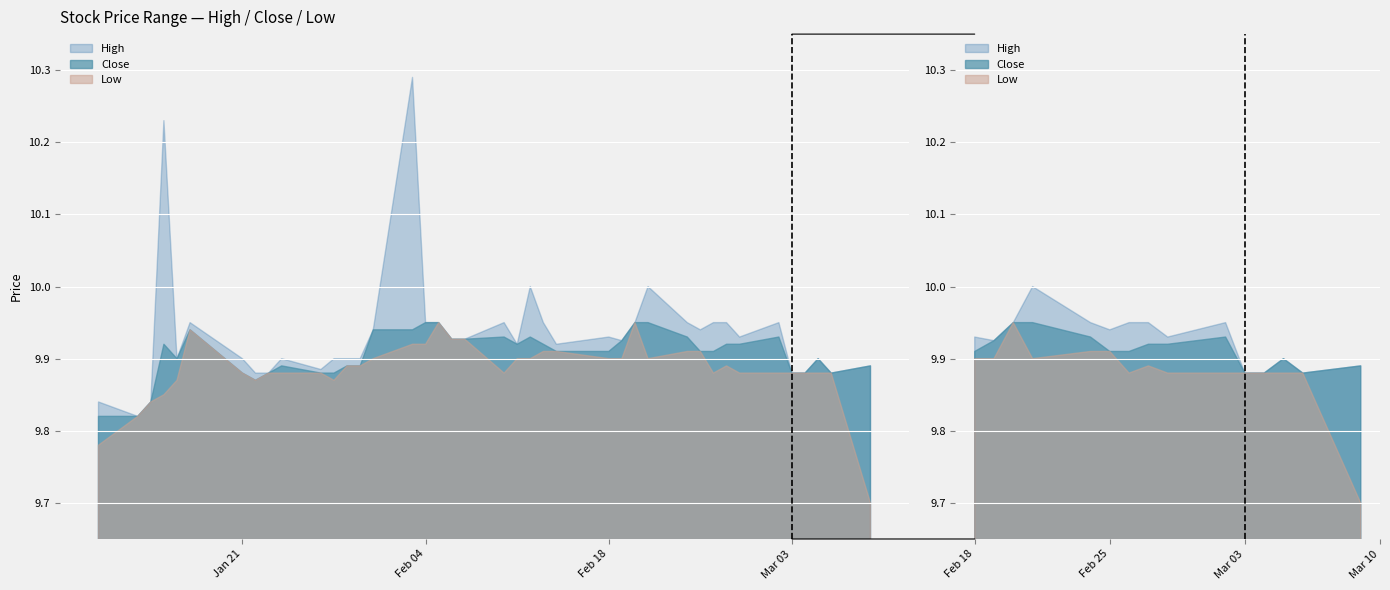

Which has a higher value, 11 or 26?

26